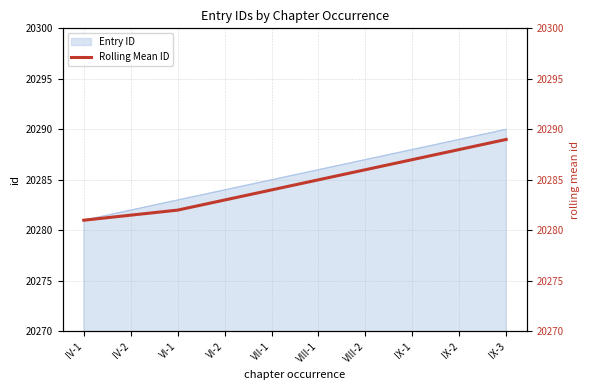

List the labels in order of Entry ID value, largest first.

IX-3, IX-2, IX-1, VIII-2, VIII-1, VII-1, VI-2, VI-1, IV-2, IV-1